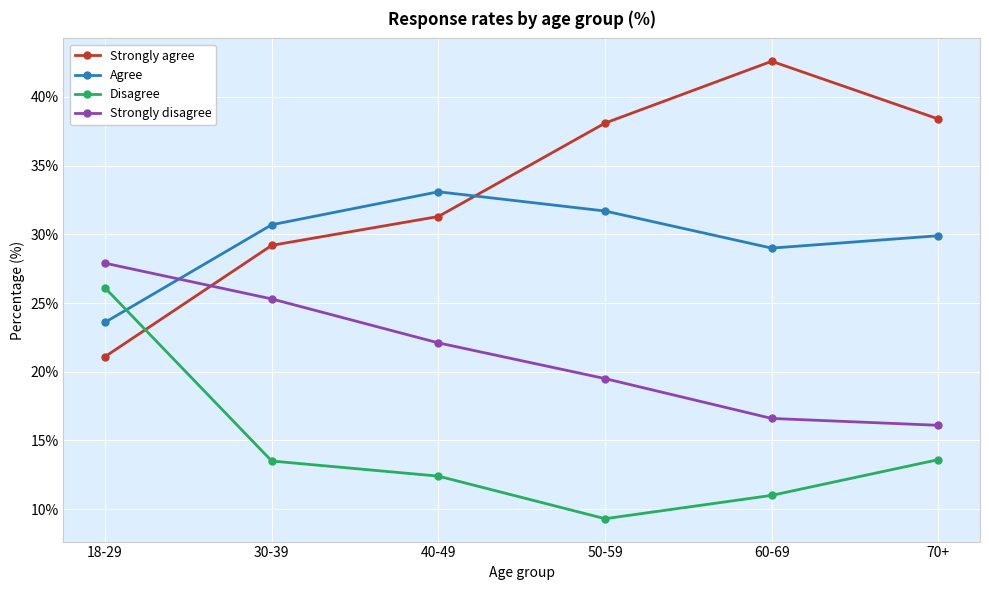

What is the difference between the highest and lowest values at 18-29?

6.8